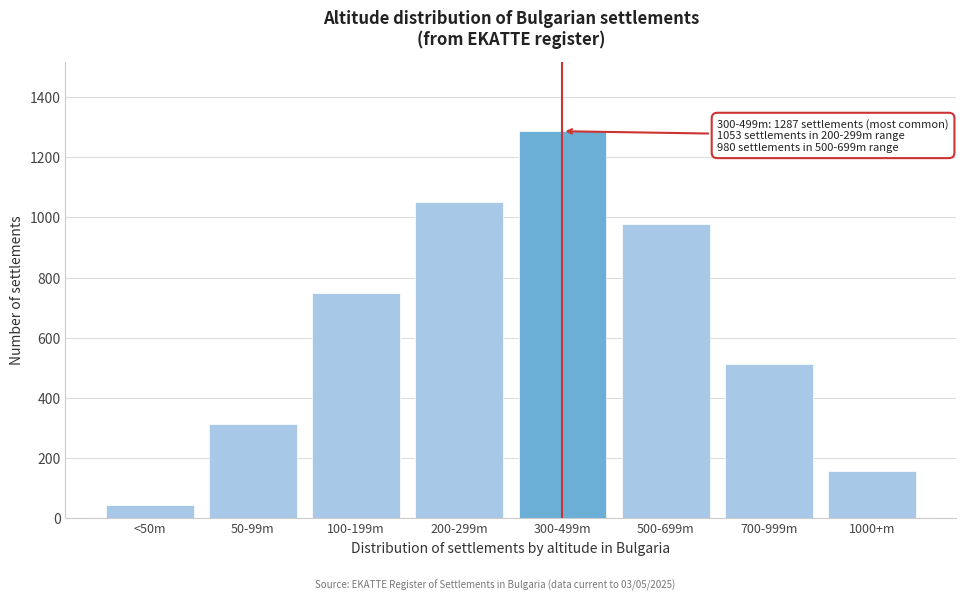

Reading right to left, list all the values displayed in this chart.

158	512	980	1287	1053	748	312	45